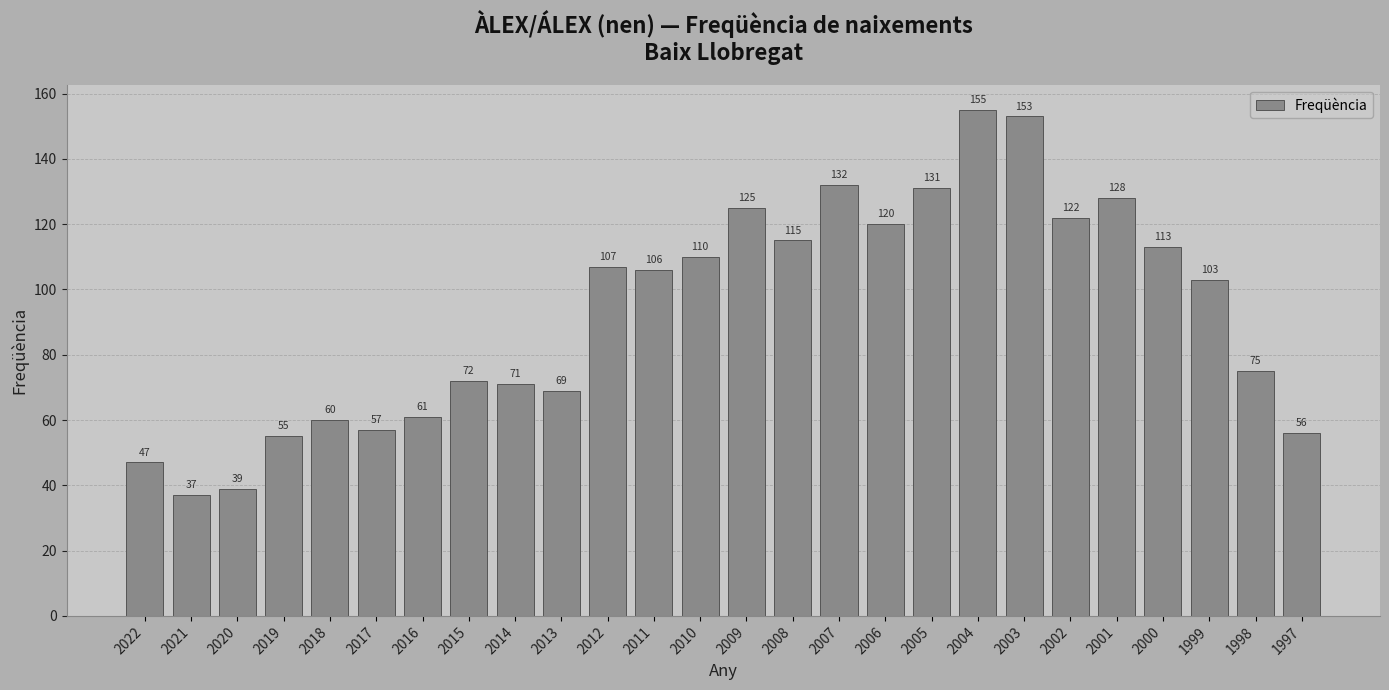

What is the value of the 17th bar from the left?

120